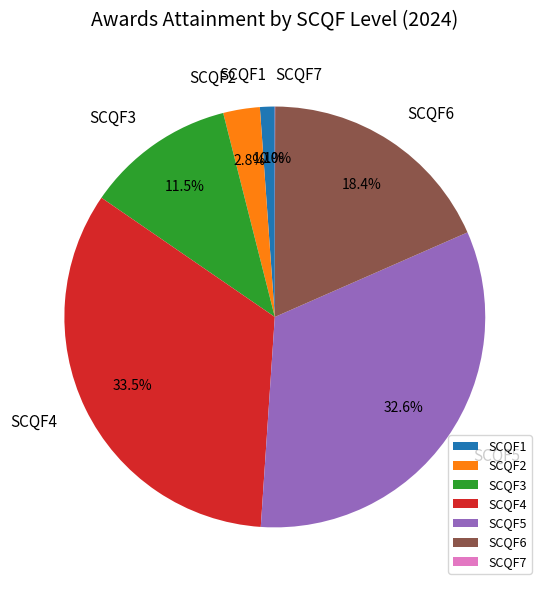

Combined, do SCQF4 and SCQF5 account for over 50%?

Yes